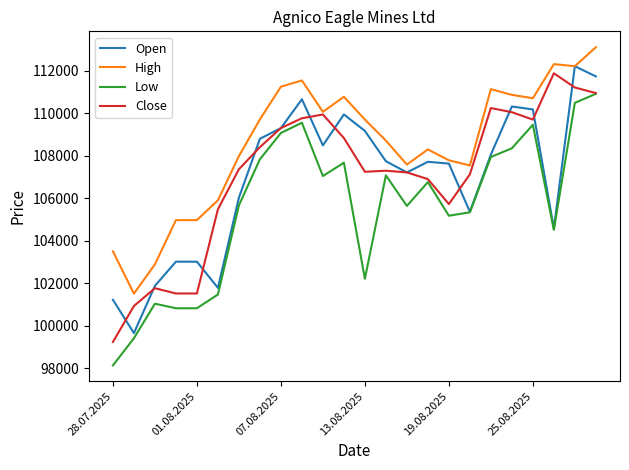

True or false: Low and High intersect in this chart.

False